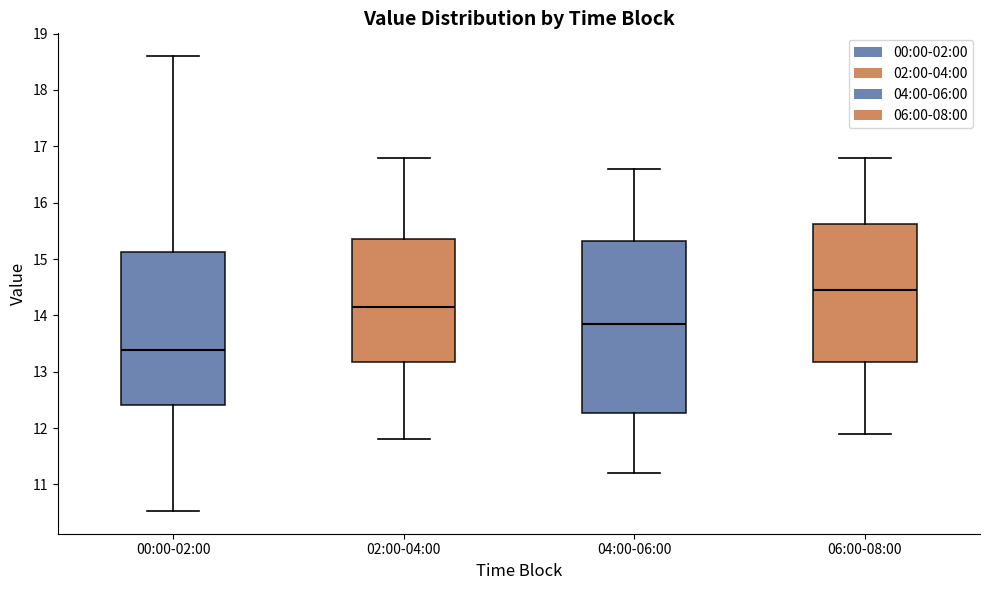

Where does the upper whisker of the box for 04:00-06:00 end on the y-axis? The values are not printed on the chart, so give them approximately, as read against the axis.

16.6